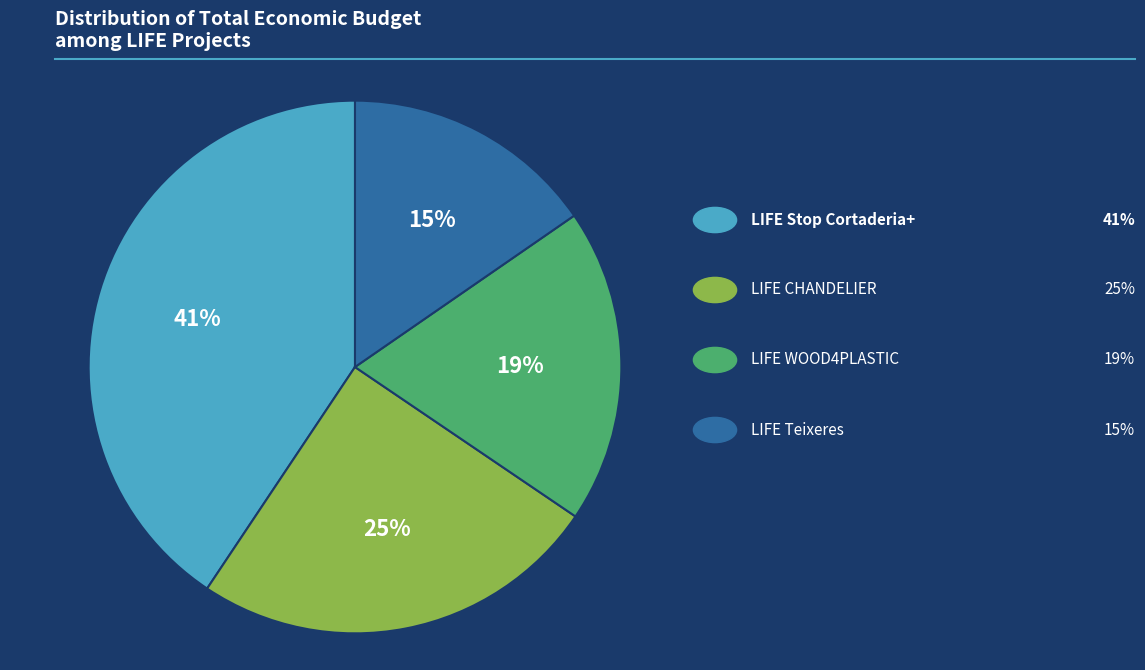

Is there any slice that represents more than half of the pie?

No